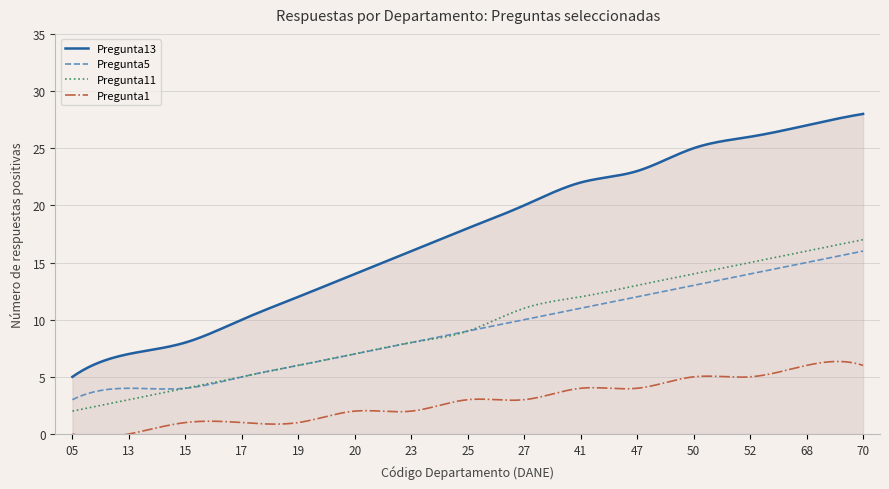

Which series has the largest total across all categories?

Pregunta13